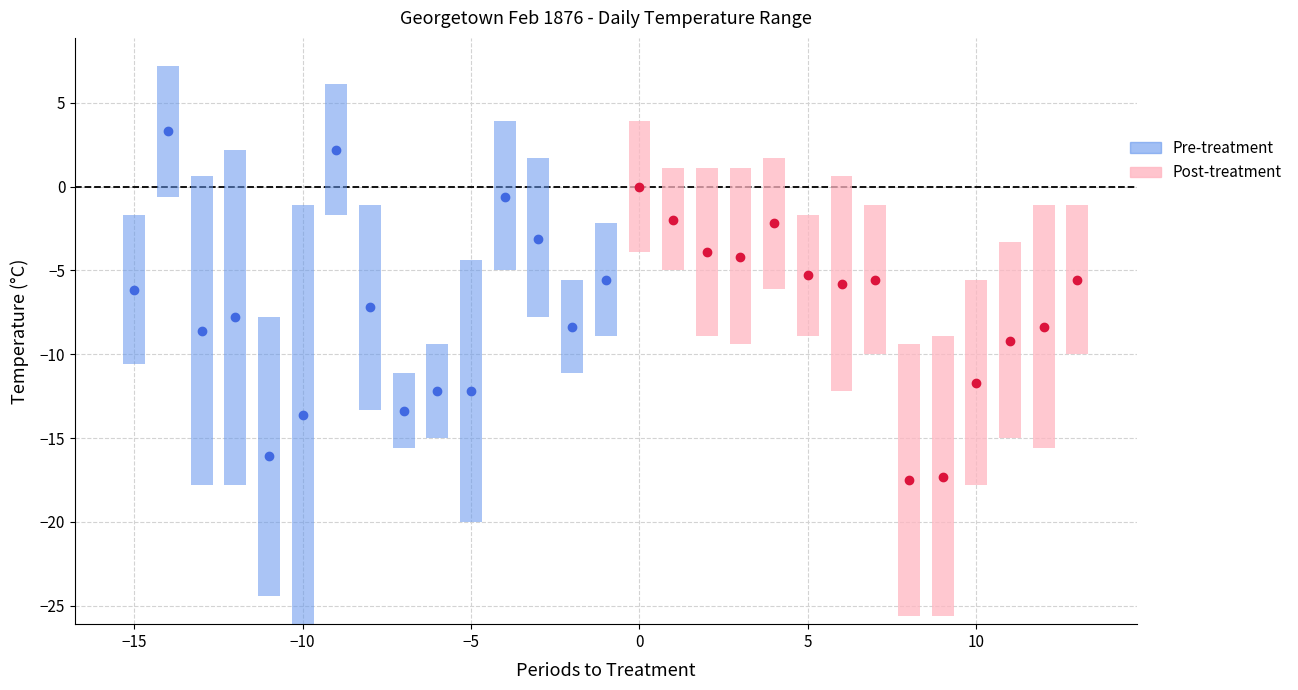

What is the difference between the Min Temp values at 17 and 1?

5.6